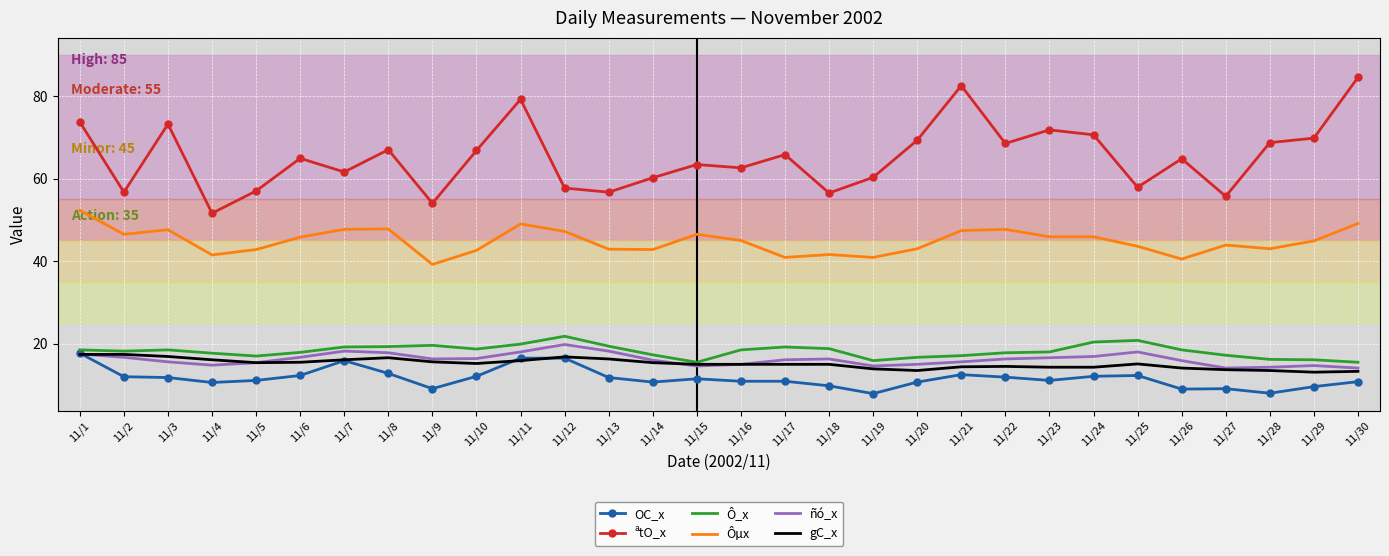

Is the value of ñó_x at 11/9 greater than the value of Ôµx at 11/6?

No